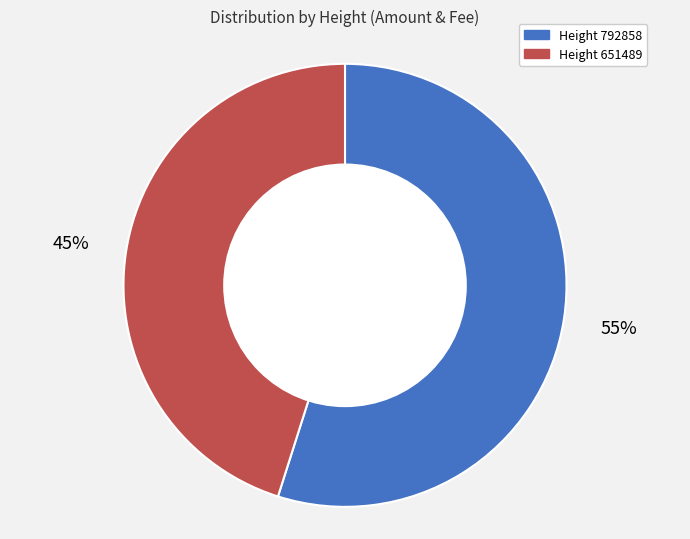

Does any single category account for the majority?

Yes